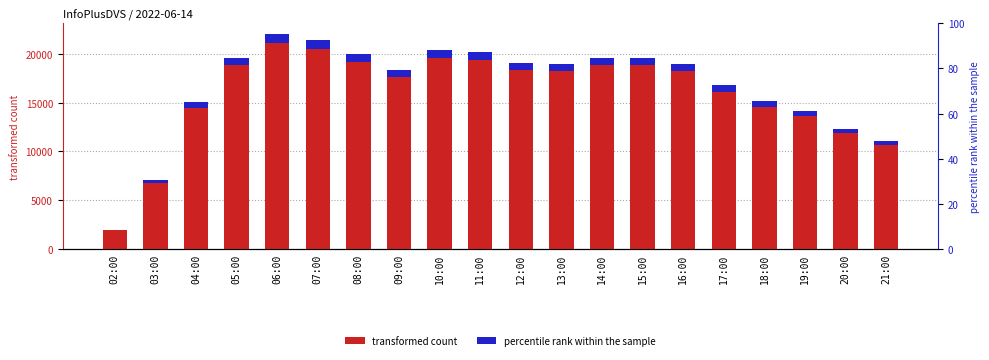

Reading left to right, transcribe all the data shown in this chart.

02:00=1940	03:00=7047	04:00=15068	05:00=19625	06:00=22057	07:00=21424	08:00=19977	09:00=18358	10:00=20443	11:00=20175	12:00=19139	13:00=19020	14:00=19659	15:00=19648	16:00=18989	17:00=16805	18:00=15205	19:00=14157	20:00=12352	21:00=11062